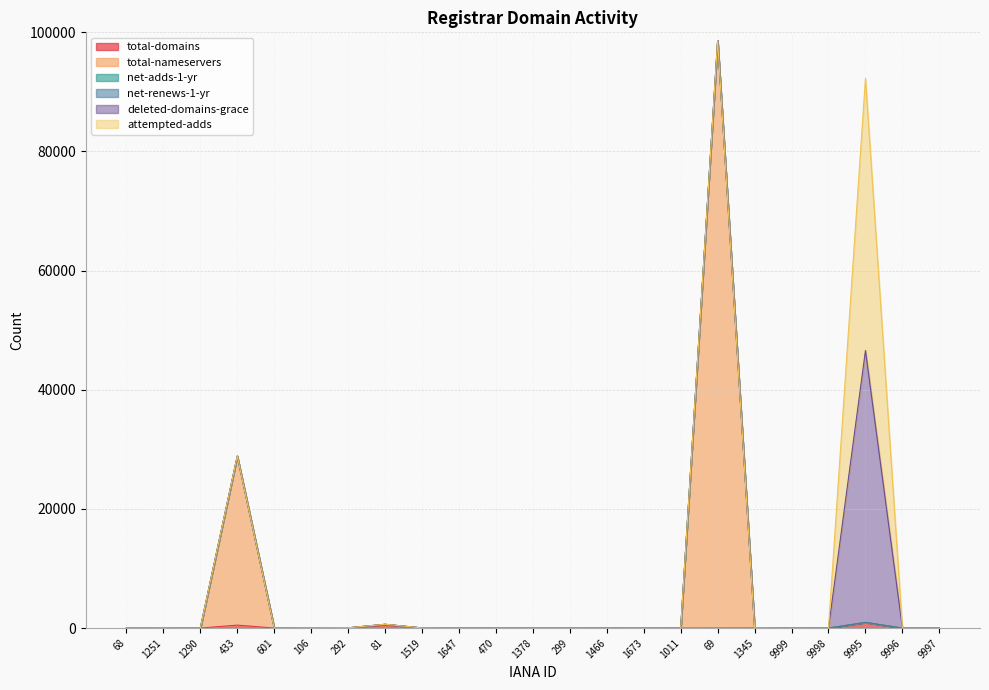

Rank the categories by attempted-adds value from lowest to highest.

68, 1251, 1290, 601, 106, 292, 1647, 470, 1378, 299, 1466, 1673, 1011, 69, 1345, 9999, 9998, 9996, 9997, 1519, 81, 433, 9995